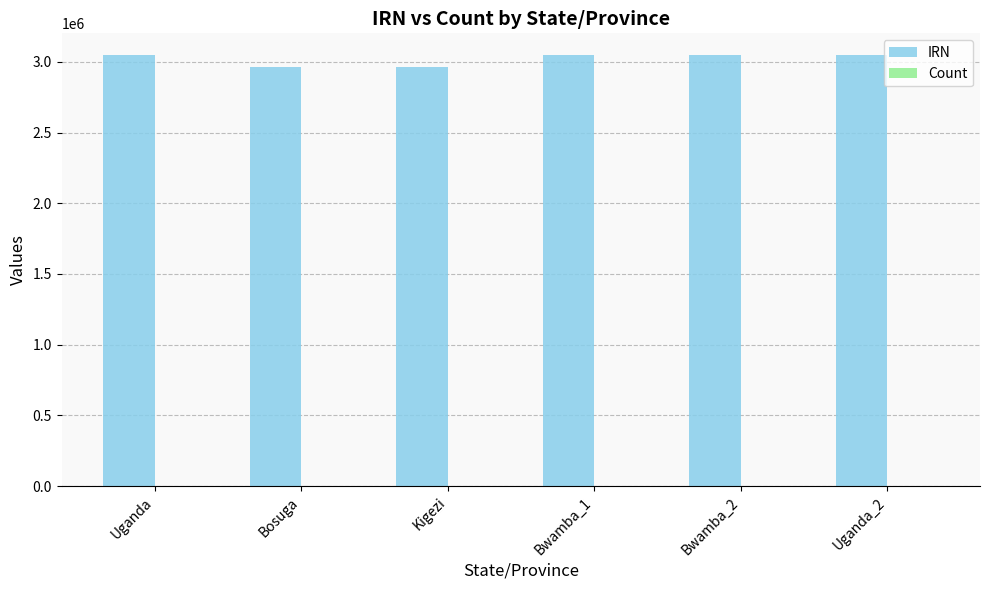

Which series has the largest total across all categories?

IRN